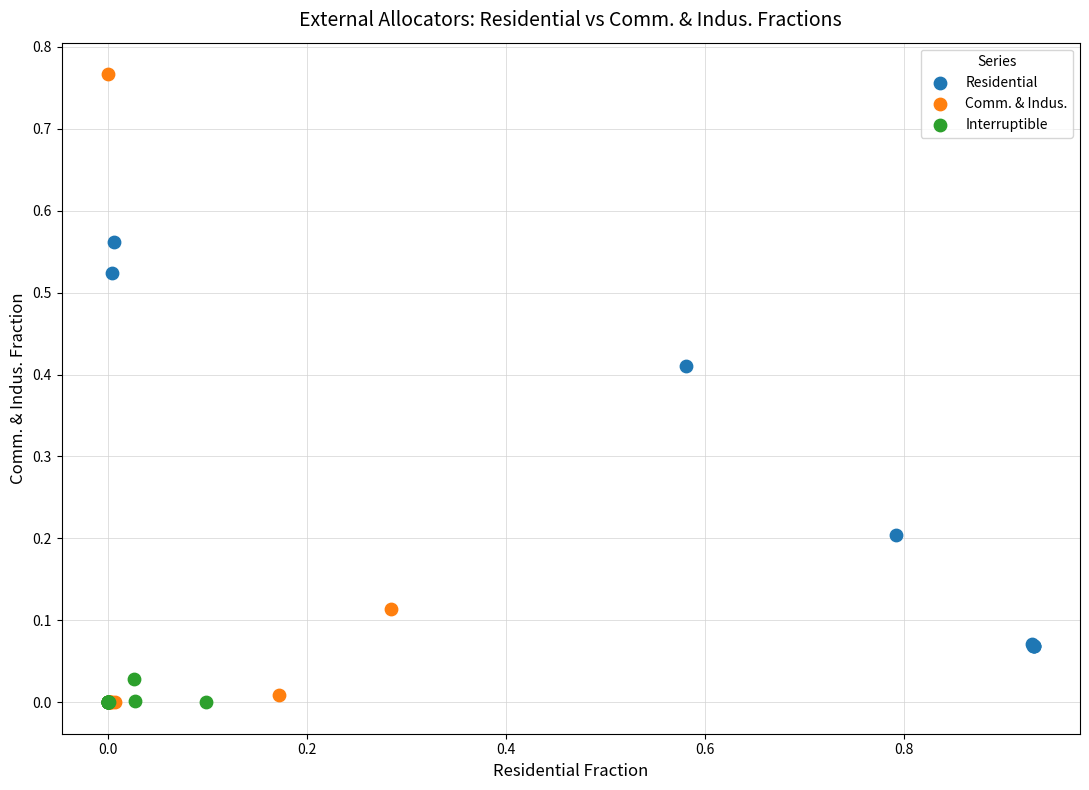

Which series has the largest Y range (max minus min)?

Comm. & Indus.